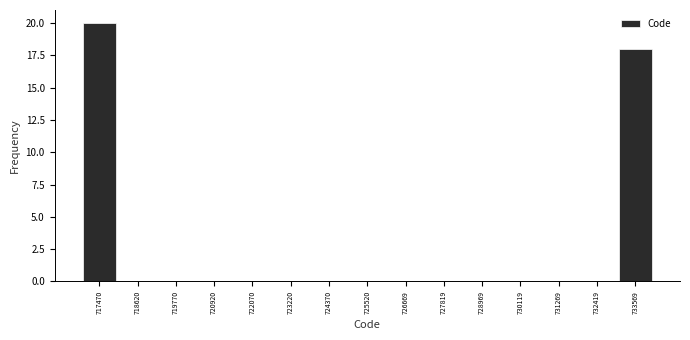

Which range on the x-axis has the tallest bar?

716800 to 718000